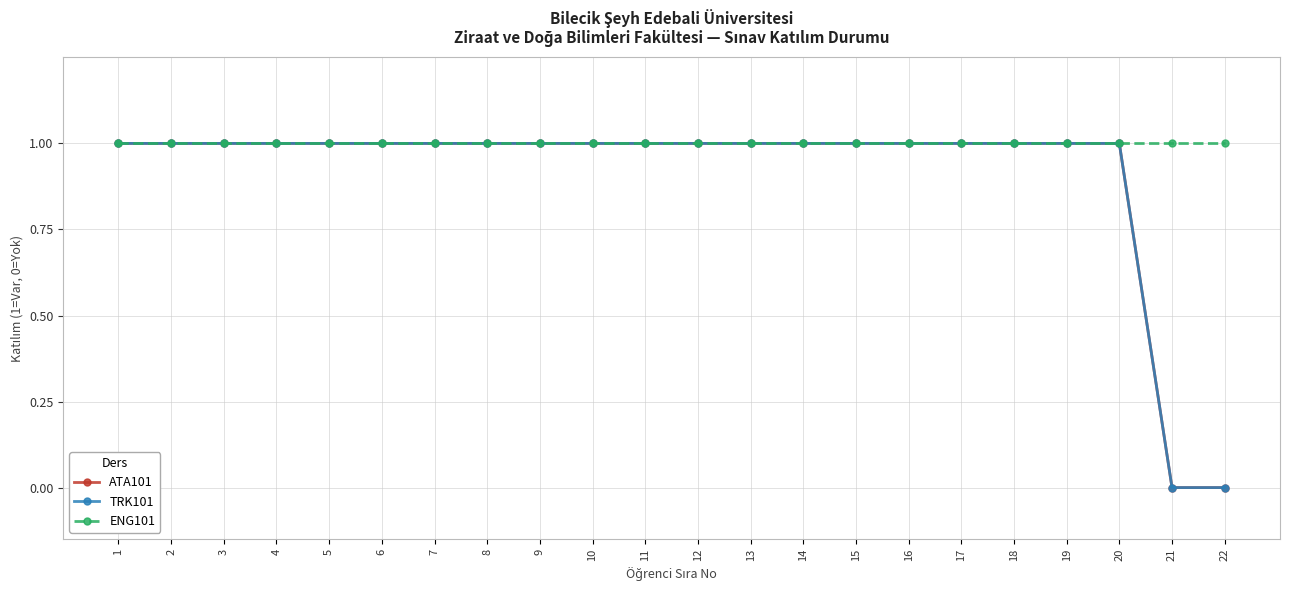

Reading right to left, list all the values displayed in this chart.

ATA101: 22=0	21=0	20=1	19=1	18=1	17=1	16=1	15=1	14=1	13=1	12=1	11=1	10=1	9=1	8=1	7=1	6=1	5=1	4=1	3=1	2=1	1=1
TRK101: 22=0	21=0	20=1	19=1	18=1	17=1	16=1	15=1	14=1	13=1	12=1	11=1	10=1	9=1	8=1	7=1	6=1	5=1	4=1	3=1	2=1	1=1
ENG101: 22=1	21=1	20=1	19=1	18=1	17=1	16=1	15=1	14=1	13=1	12=1	11=1	10=1	9=1	8=1	7=1	6=1	5=1	4=1	3=1	2=1	1=1